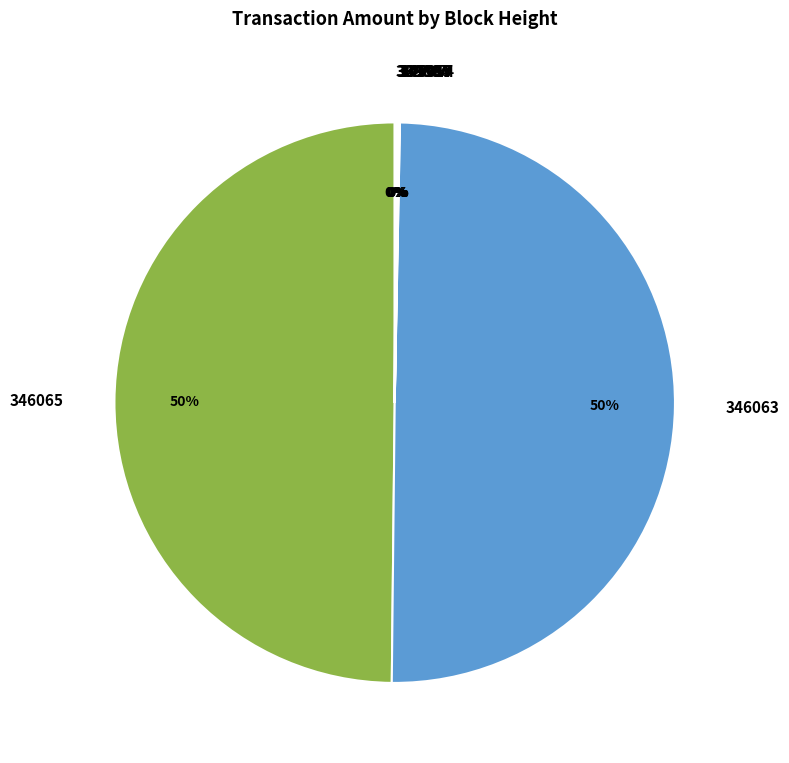

Is it true that 346065 is 57% of the pie?

False